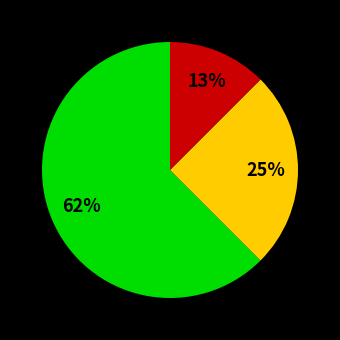

Is there a majority slice in this chart?

Yes